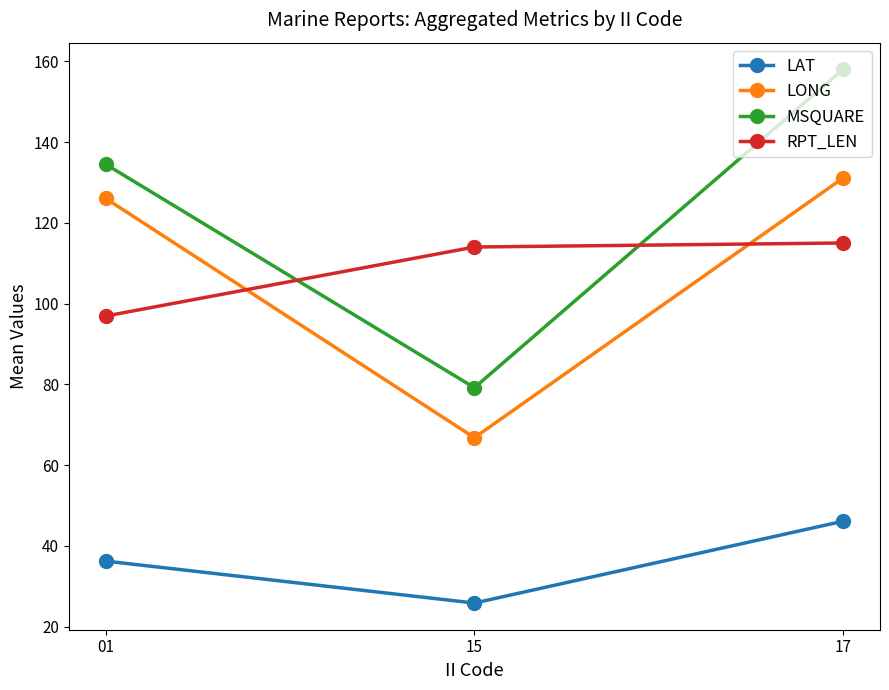

Which series has the largest total across all categories?

MSQUARE